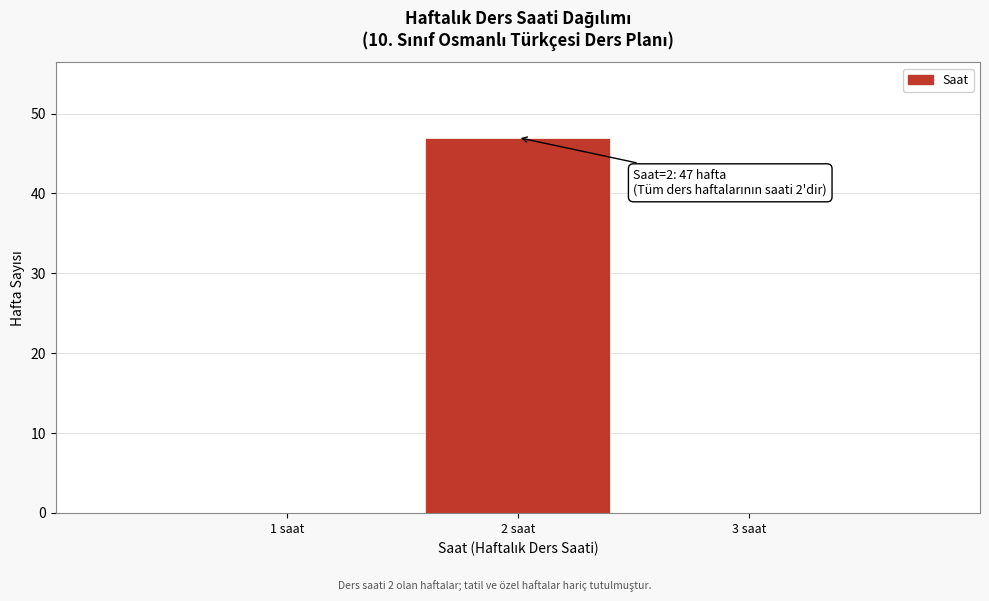

Over which range of the x-axis is the bar tallest?

1.5 to 2.5